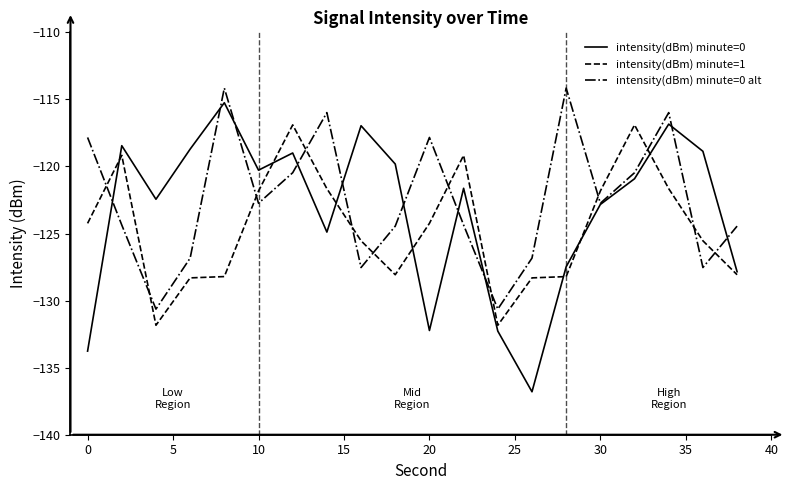

What is the sum of all intensity(dBm) minute=0 values?

-2467.3